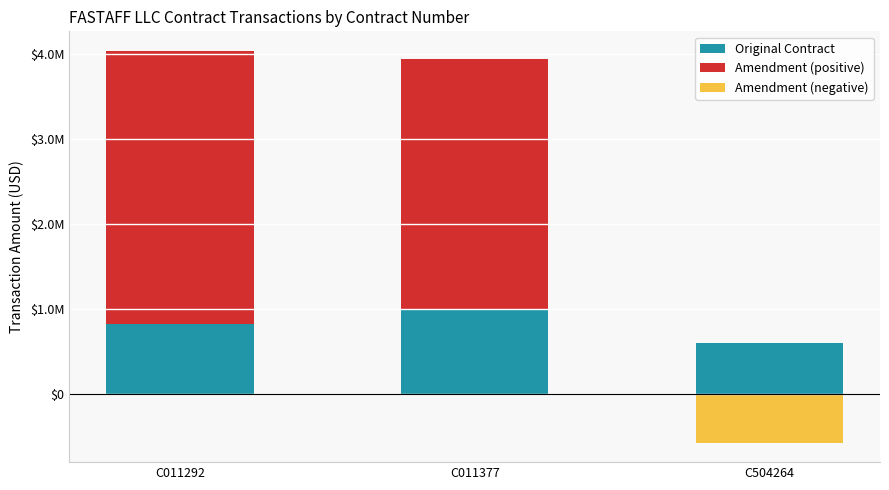

The Original Contract series shows 495142.6 at C011292. True or false?

False